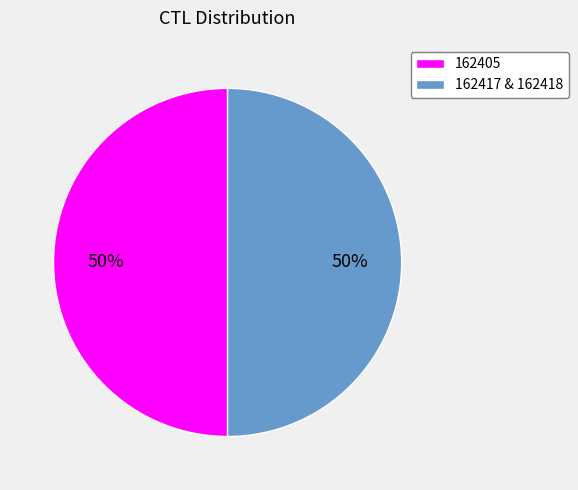

To the nearest percent, what is the difference between the largest and smallest slice percentages?

0%